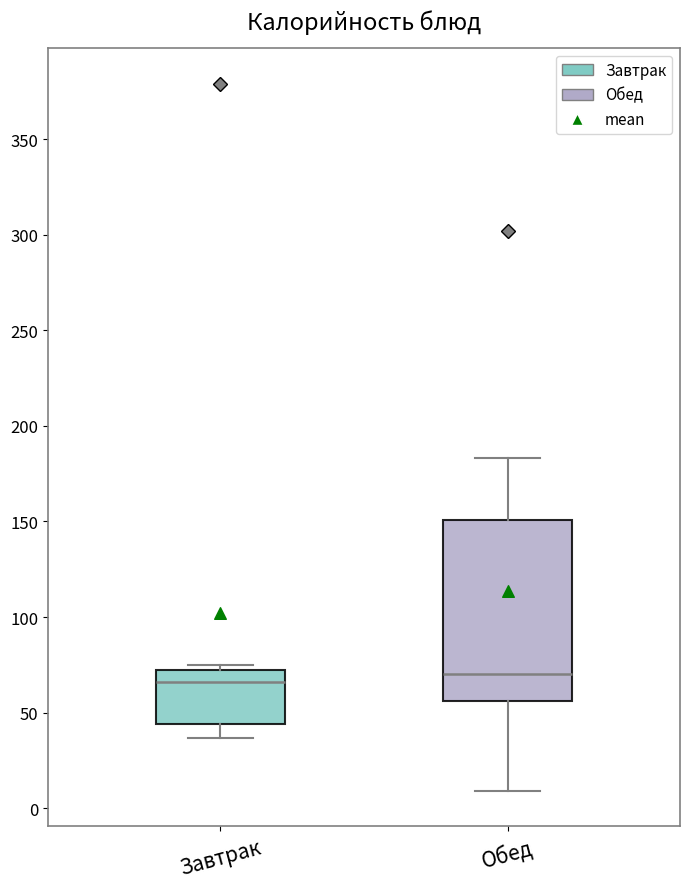

Reading left to right, read every box against the y-axis: the position of its median line, the range the box covers, and the ends of its whiskers. The values are not printed on the chart, so give them approximately, as read against the axis.

Завтрак: median 65, box 45 to 75, whiskers 35 to 75 (just above the box's upper edge)
Обед: median 70, box 55 to 150, whiskers 10 to 185